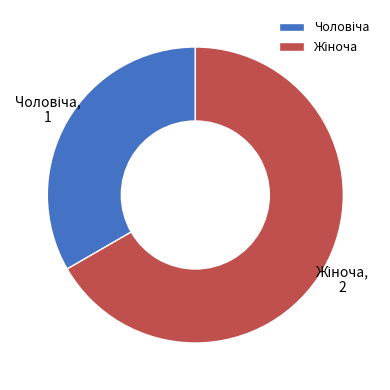

Is there a majority slice in this chart?

Yes